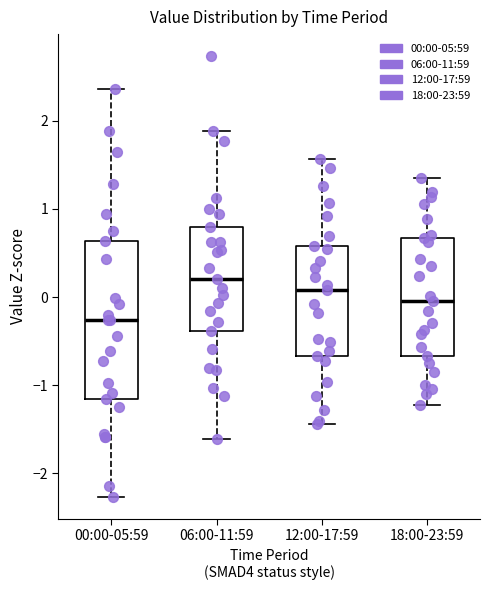

Which box has the lowest median line?

00:00-05:59